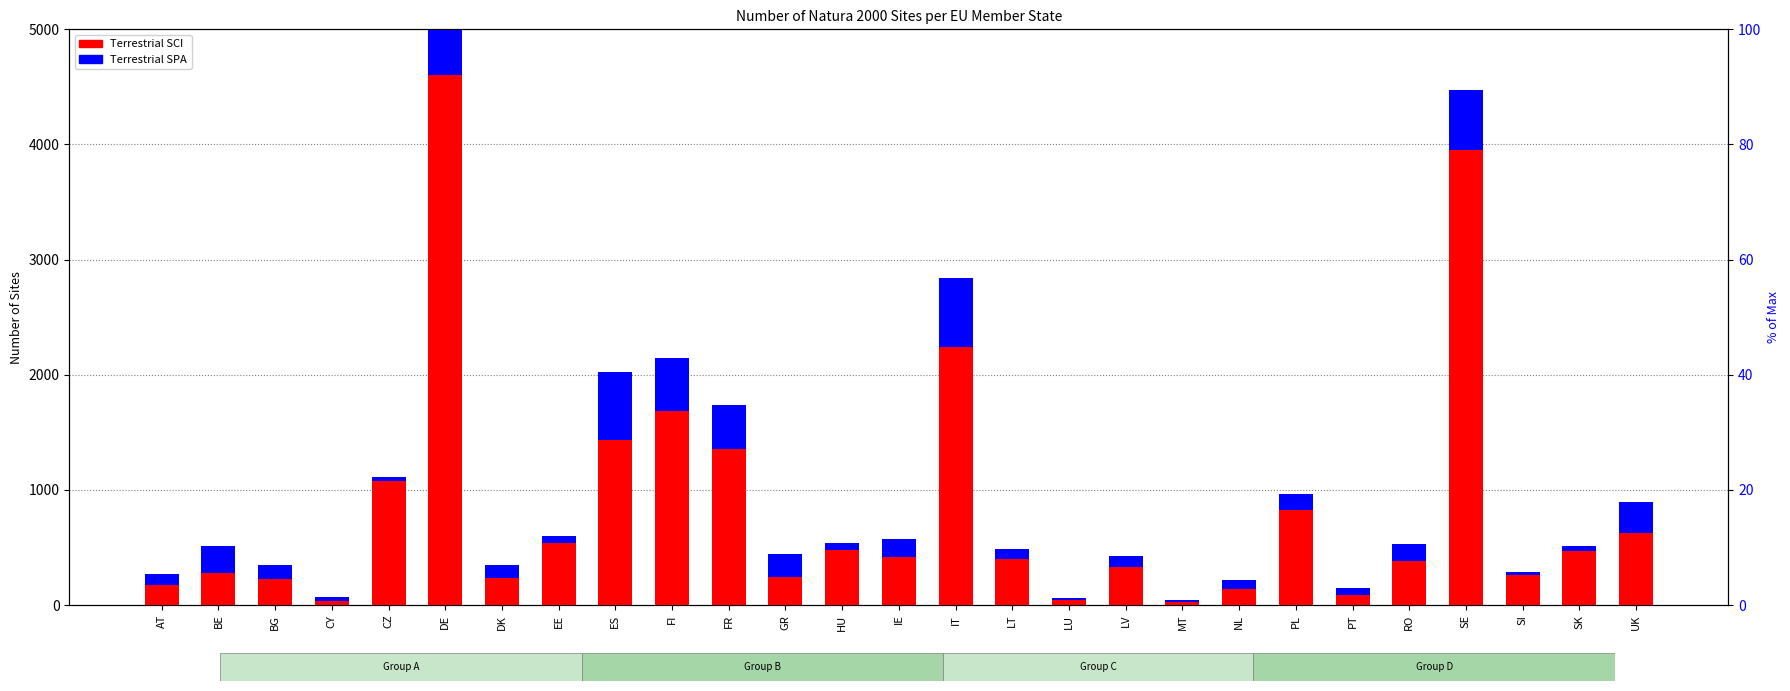

How many bars are there in total?

54